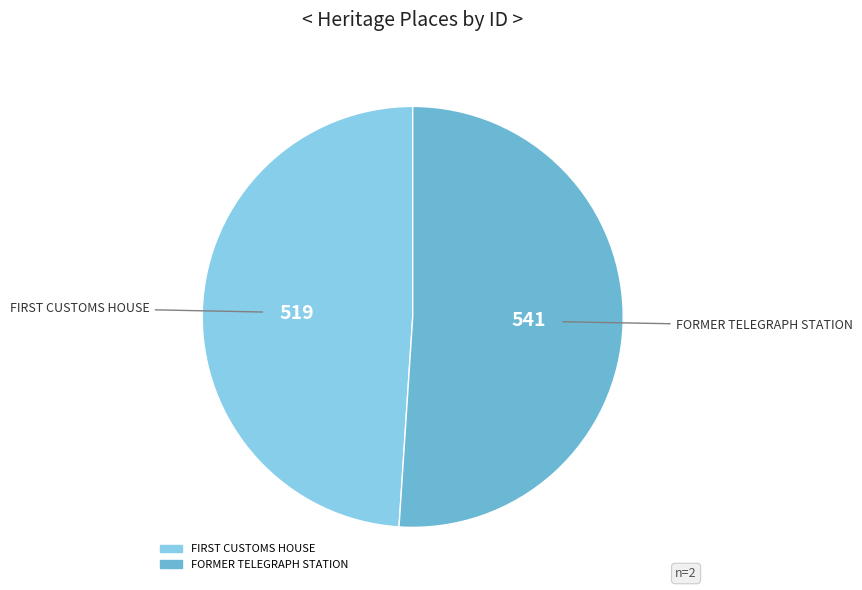

Which slice represents more than half of the pie?

FORMER TELEGRAPH STATION